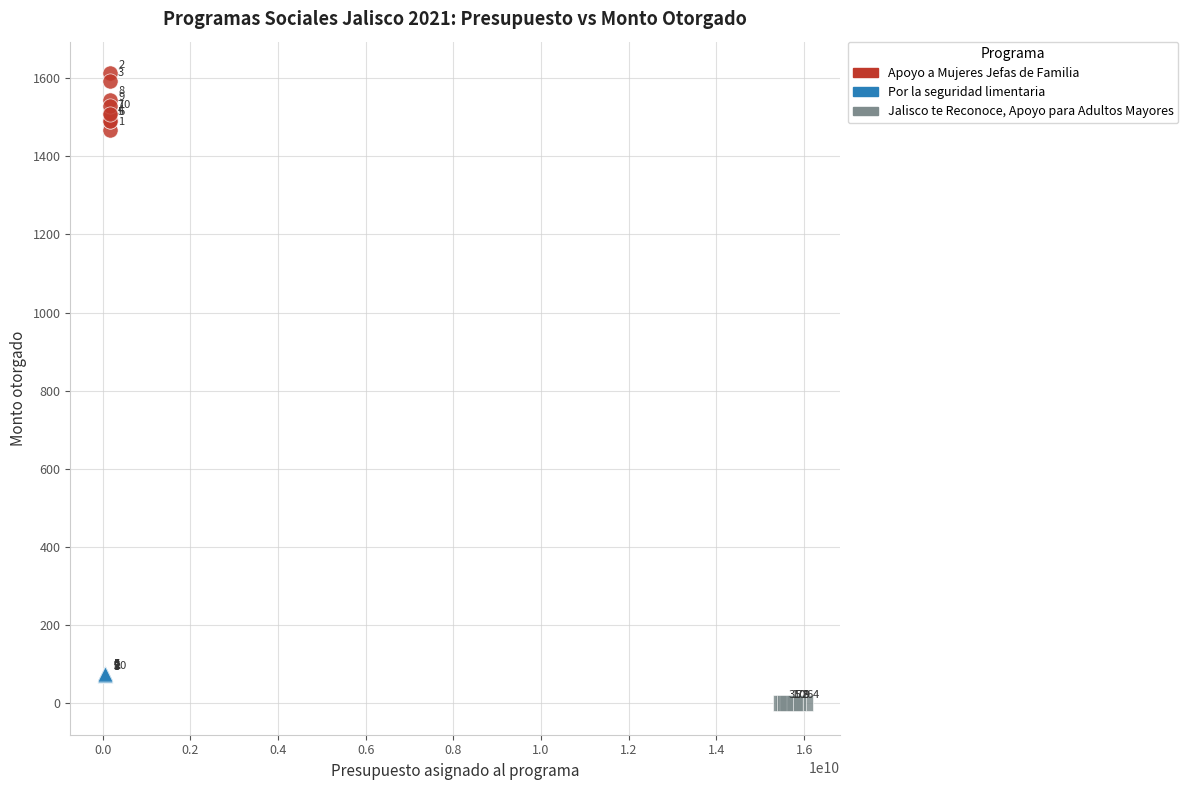

Which series contains the highest Y value?

Apoyo a Mujeres Jefas de Familia